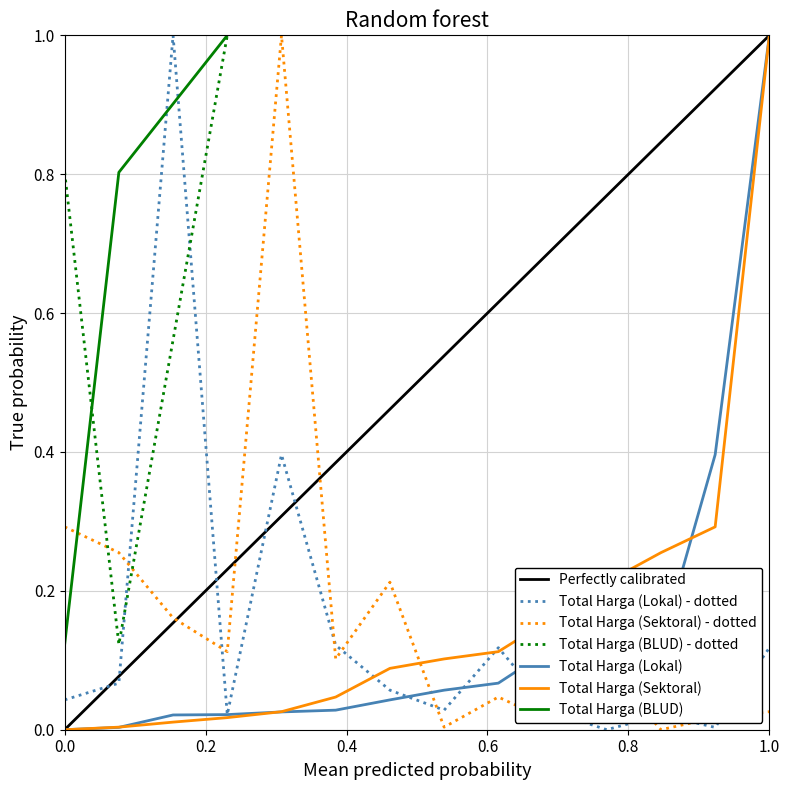

The Total Harga (Sektoral) series shows 0.0 at 0.0. True or false?

True